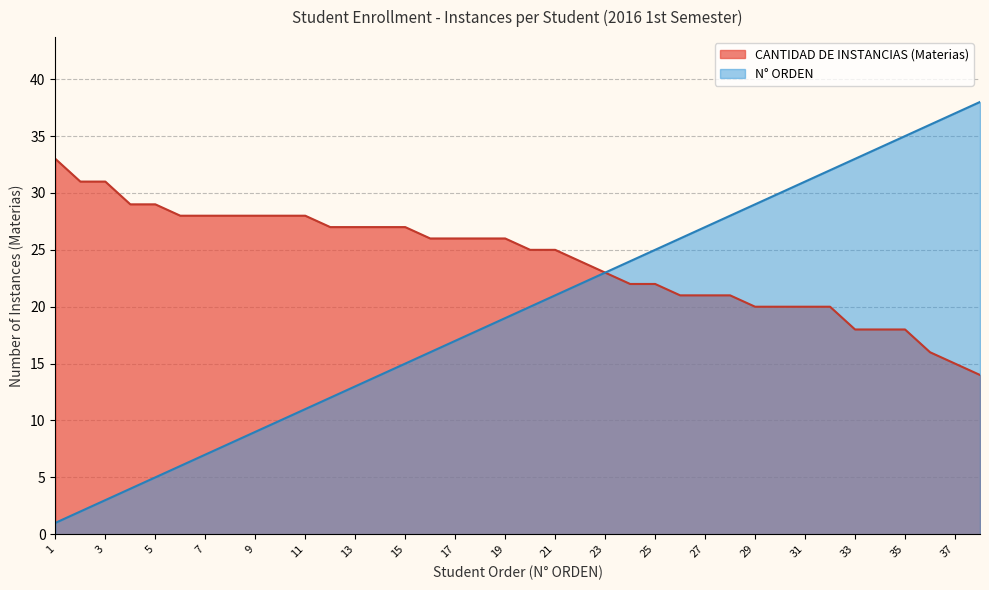

True or false: CANTIDAD DE INSTANCIAS has more than 2 points higher than both neighbors.

False